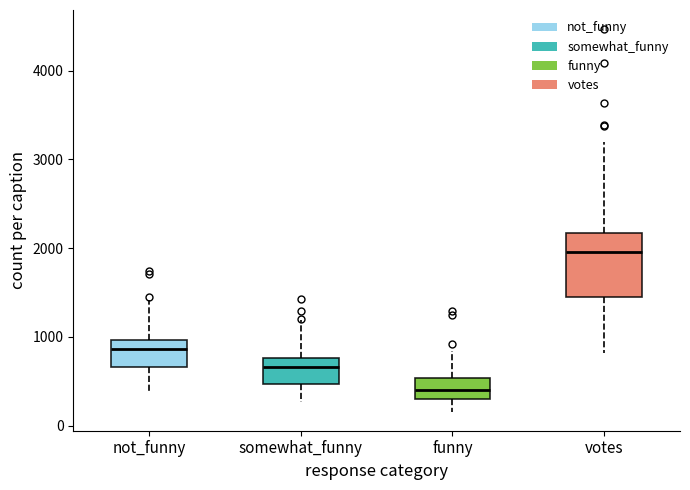

Which box has the highest median line?

votes